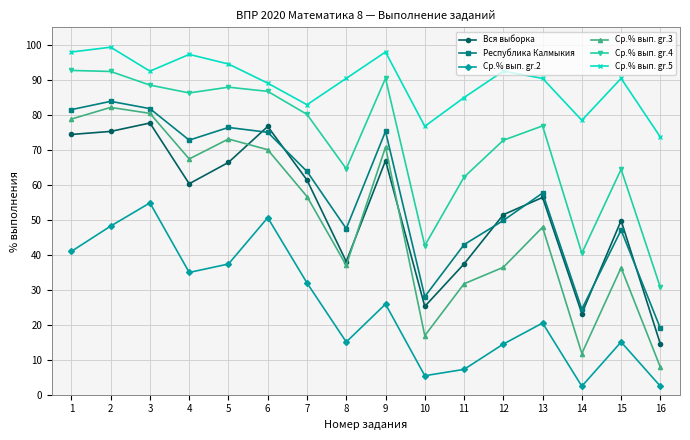

At how many categories does at least one series exceed 16?

16